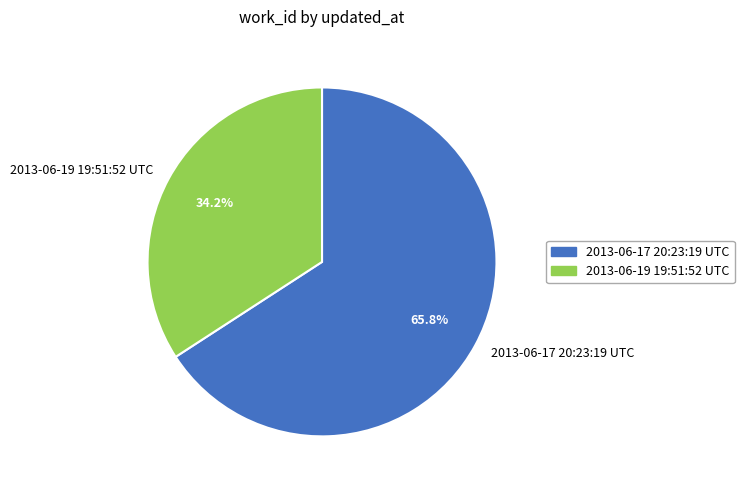

What is the majority slice?

2013-06-17 20:23:19 UTC